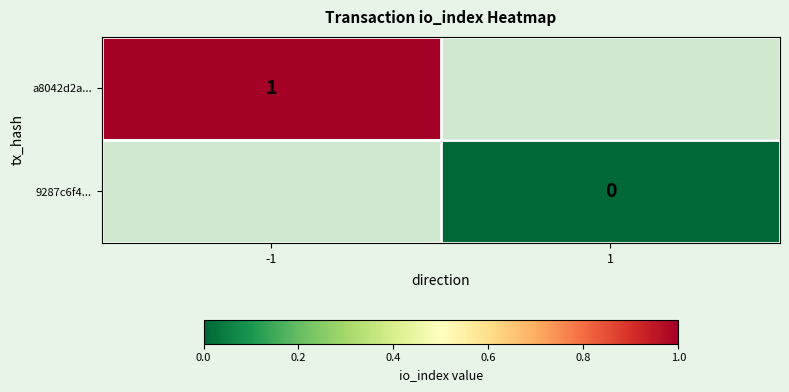

Which label corresponds to the smallest value in the chart?

1